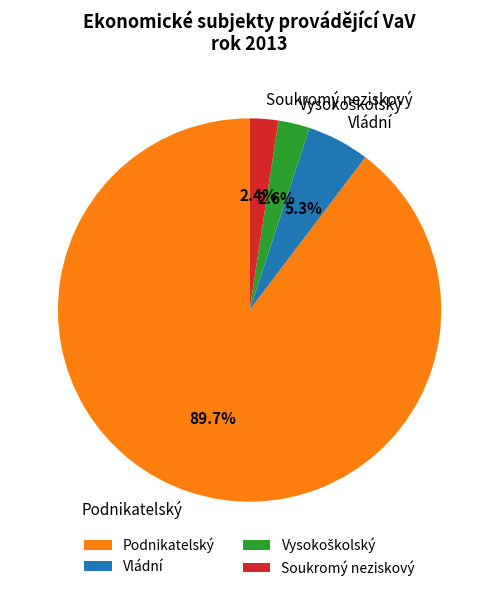

How many segments does this pie chart have?

4